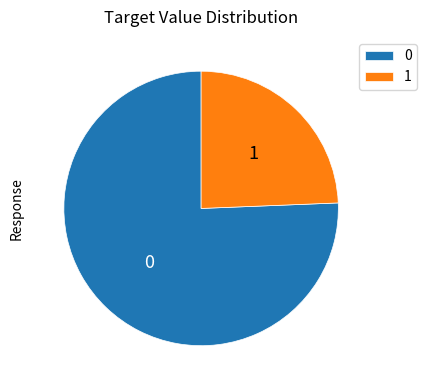

Is it true that 1 is 24% of the pie?

True